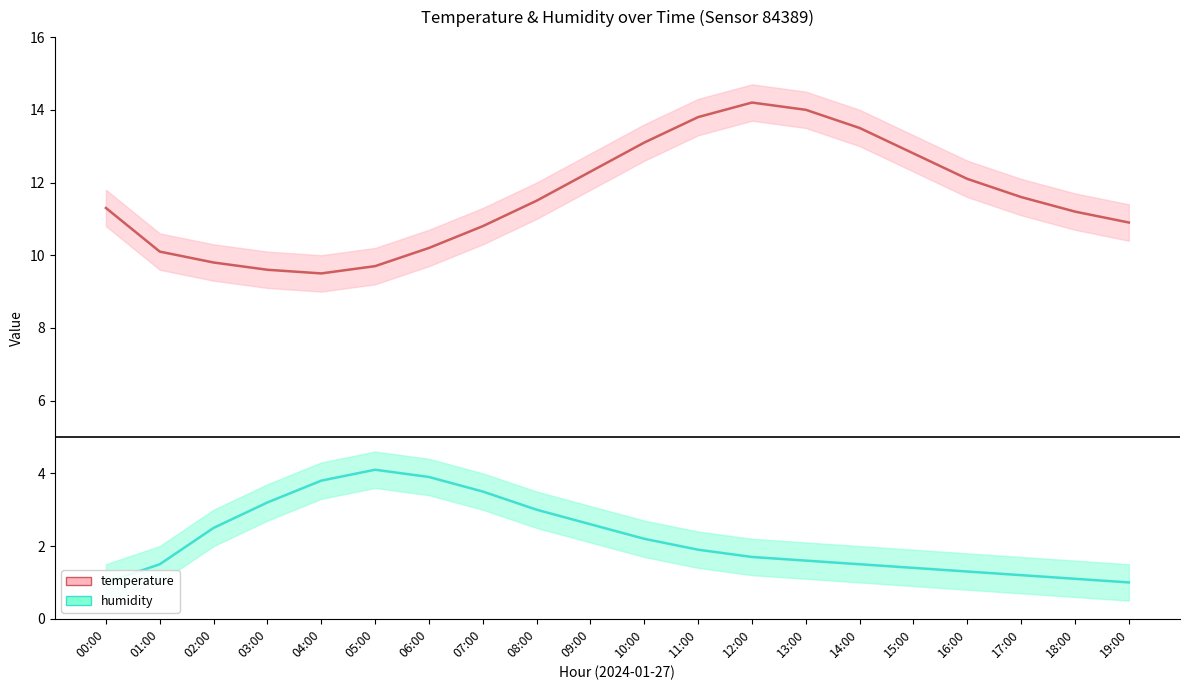

What is the difference between the highest and lowest values at 02:00?

7.3